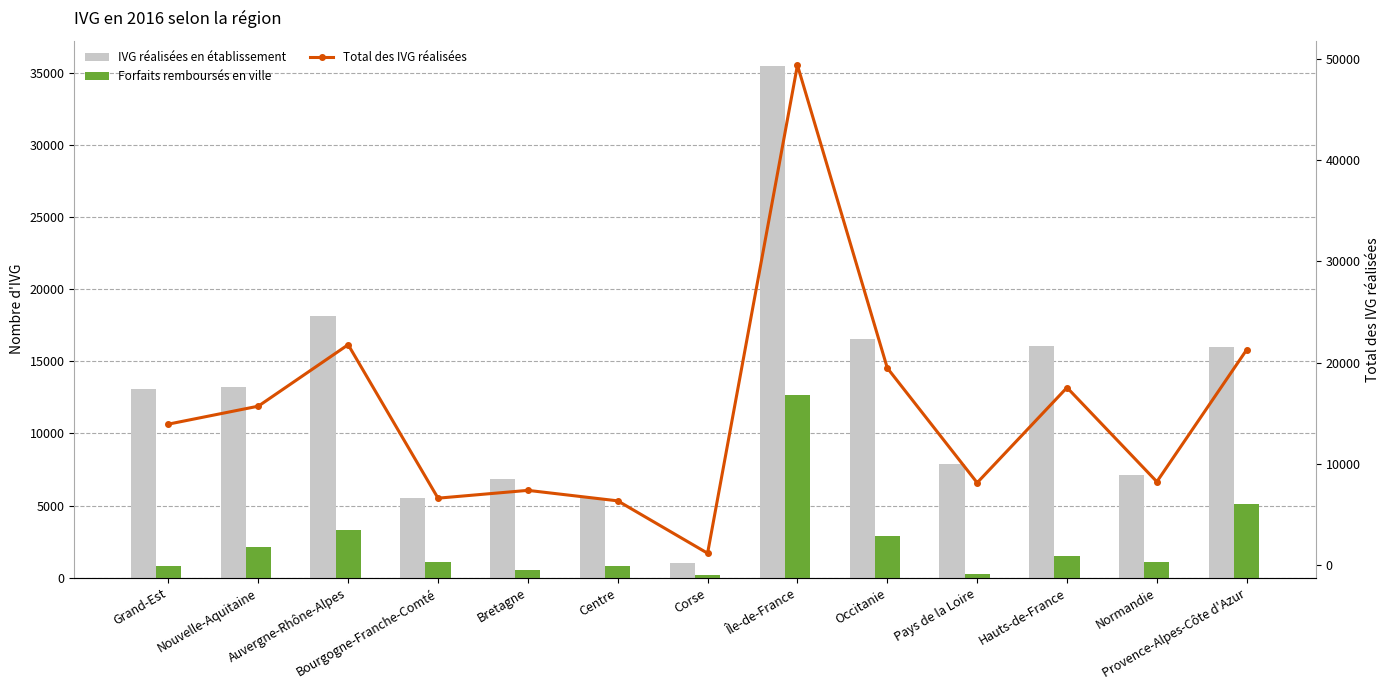

How many categories are shown in the chart?

13